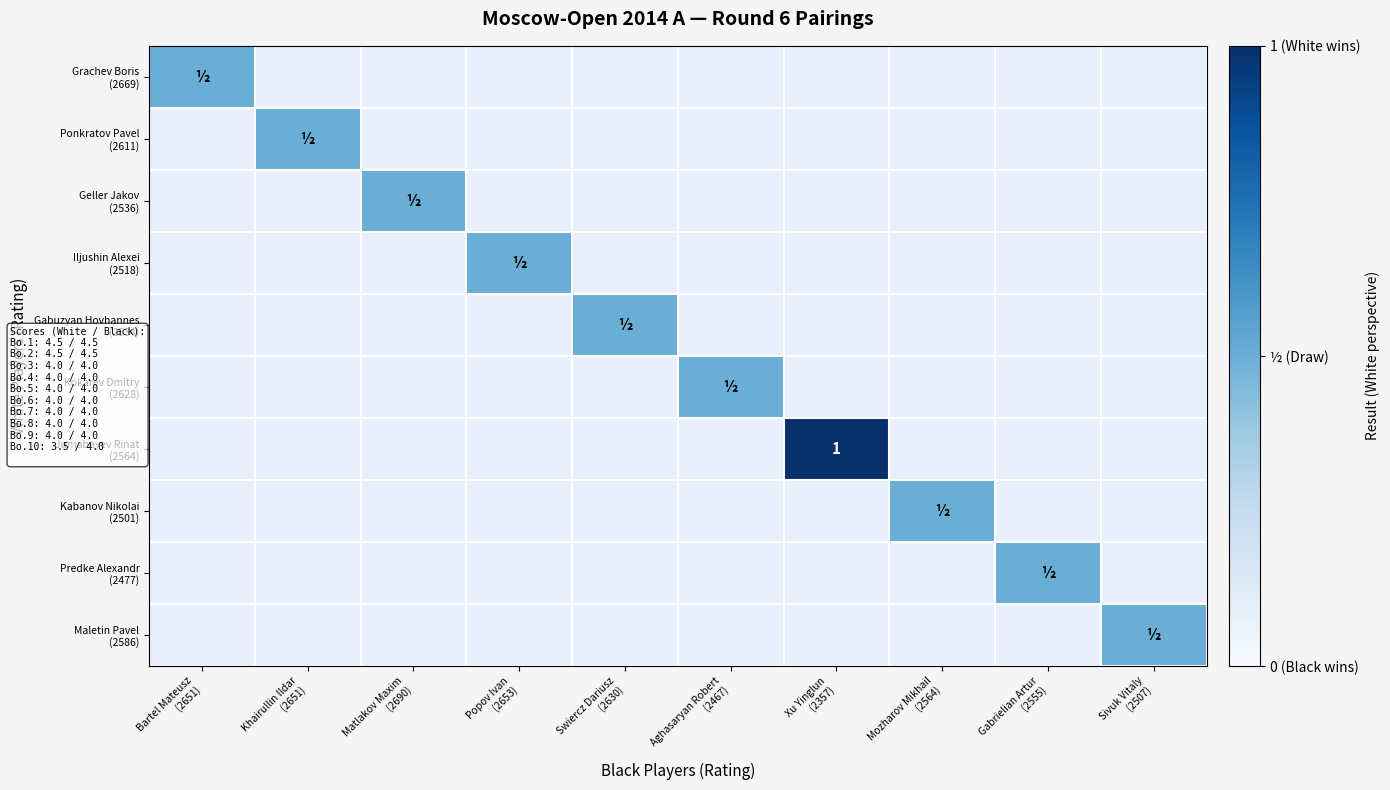

At Xu Yinglun (2357), list the series in order from smallest to largest.

Grachev Boris (2669), Ponkratov Pavel (2611), Geller Jakov (2536), Iljushin Alexei (2518), Gabuzyan Hovhannes (2534), Kokarev Dmitry (2628), Jumabayev Rinat (2564), Kabanov Nikolai (2501), Predke Alexandr (2477), Maletin Pavel (2586)